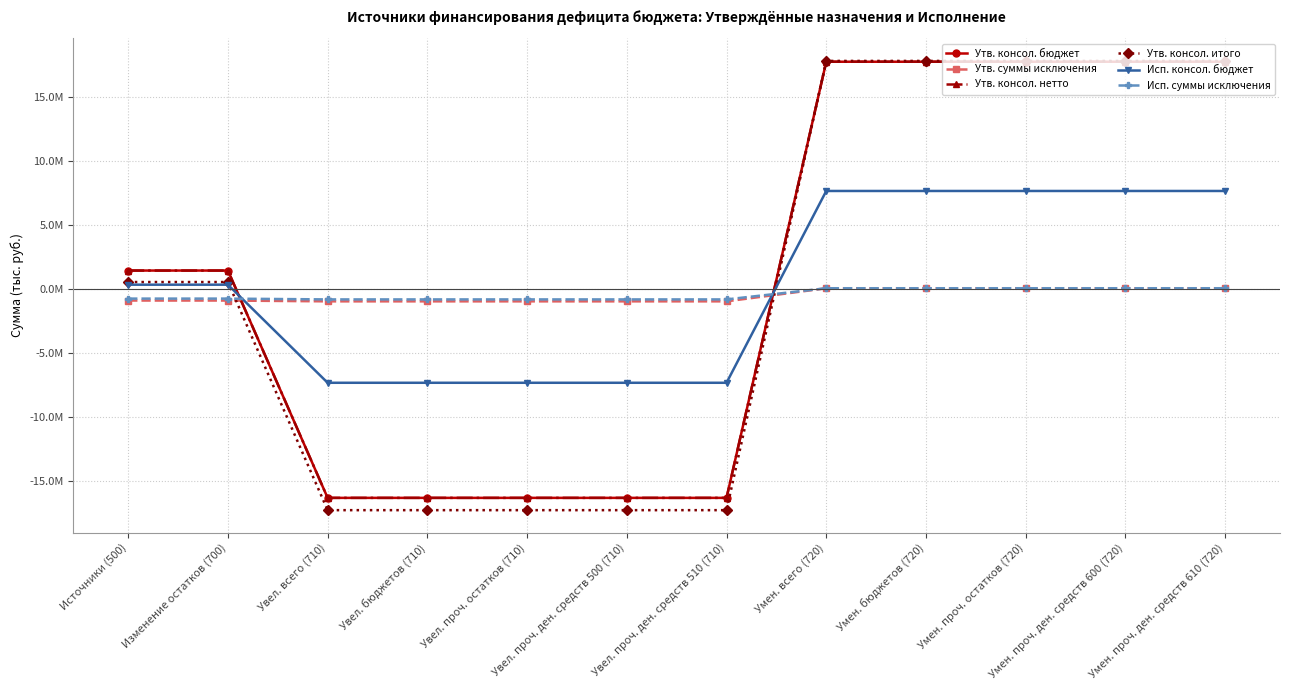

Does the chart have visible grid lines?

Yes